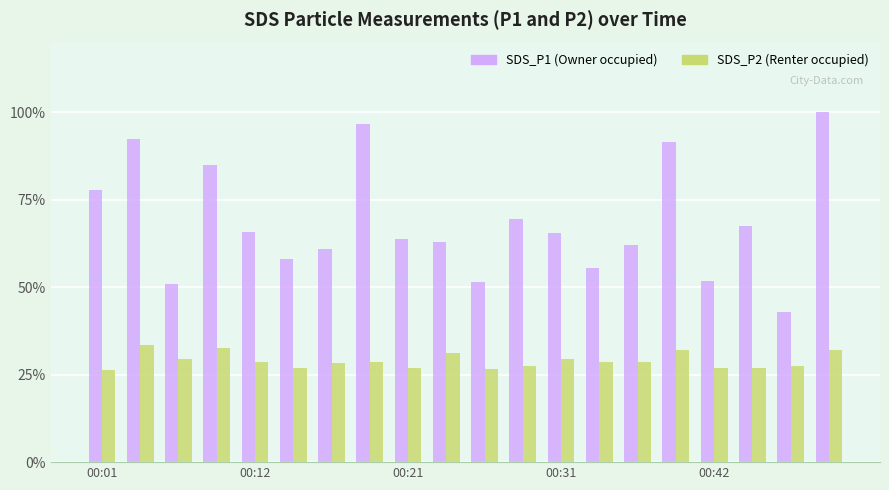

What is the greatest value displayed?

100.0